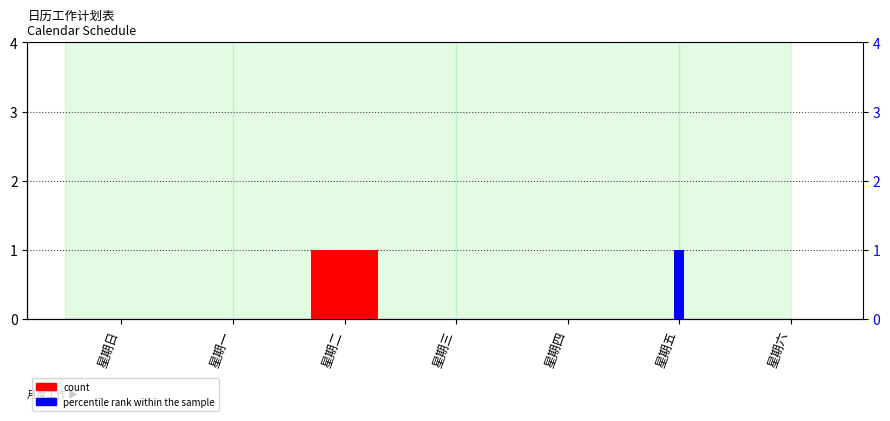

What is the label of the 1st bar from the right?

星期六